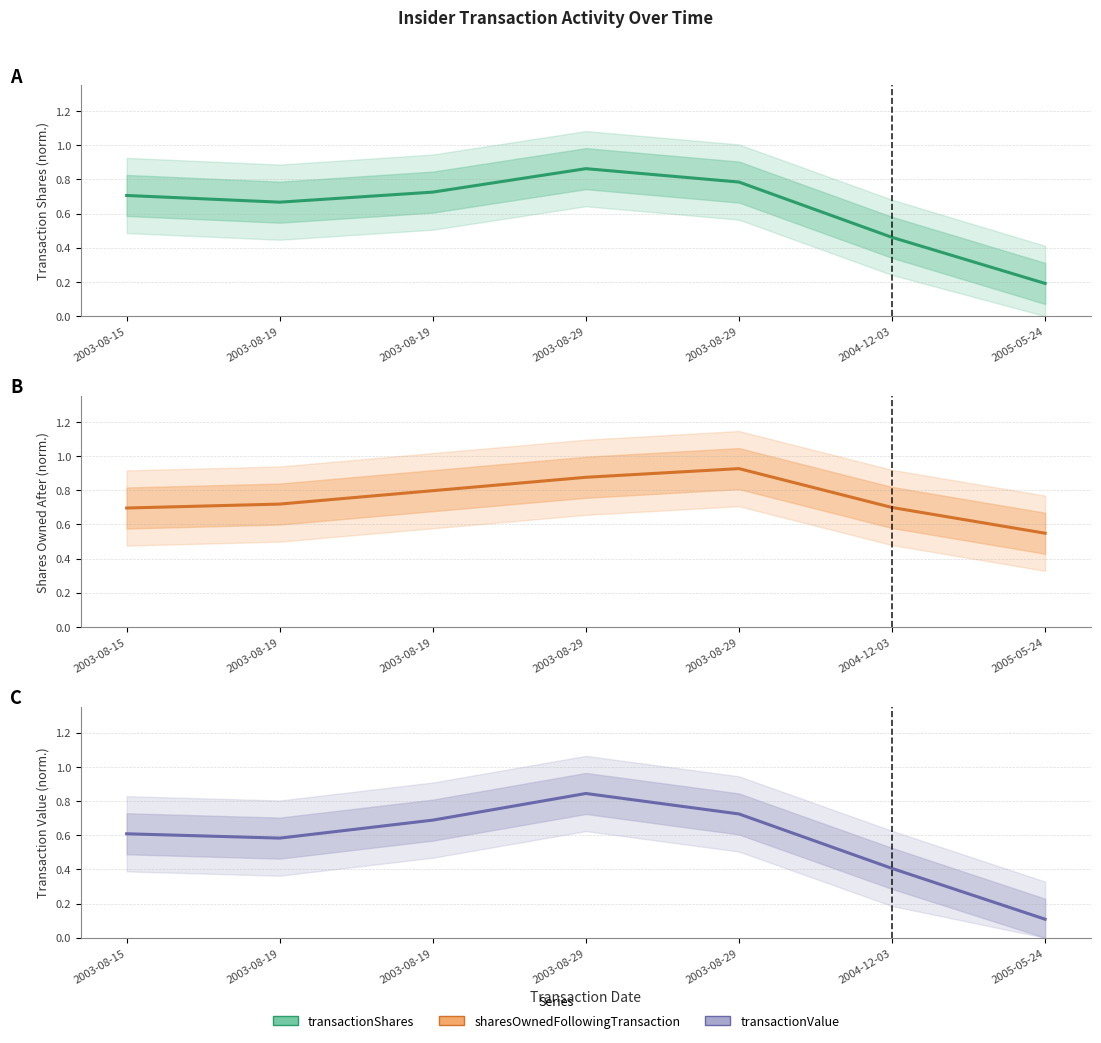

At which category does Transaction Shares (norm.) reach its first local valley?

2003-08-19